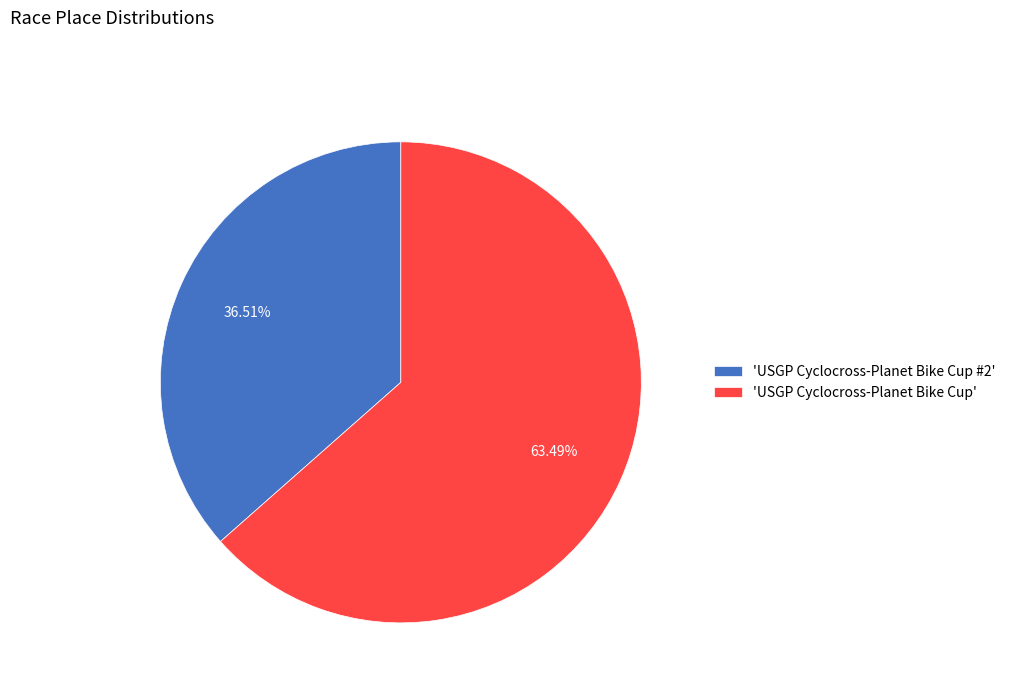

What is the largest slice in the pie chart?

'USGP Cyclocross-Planet Bike Cup'